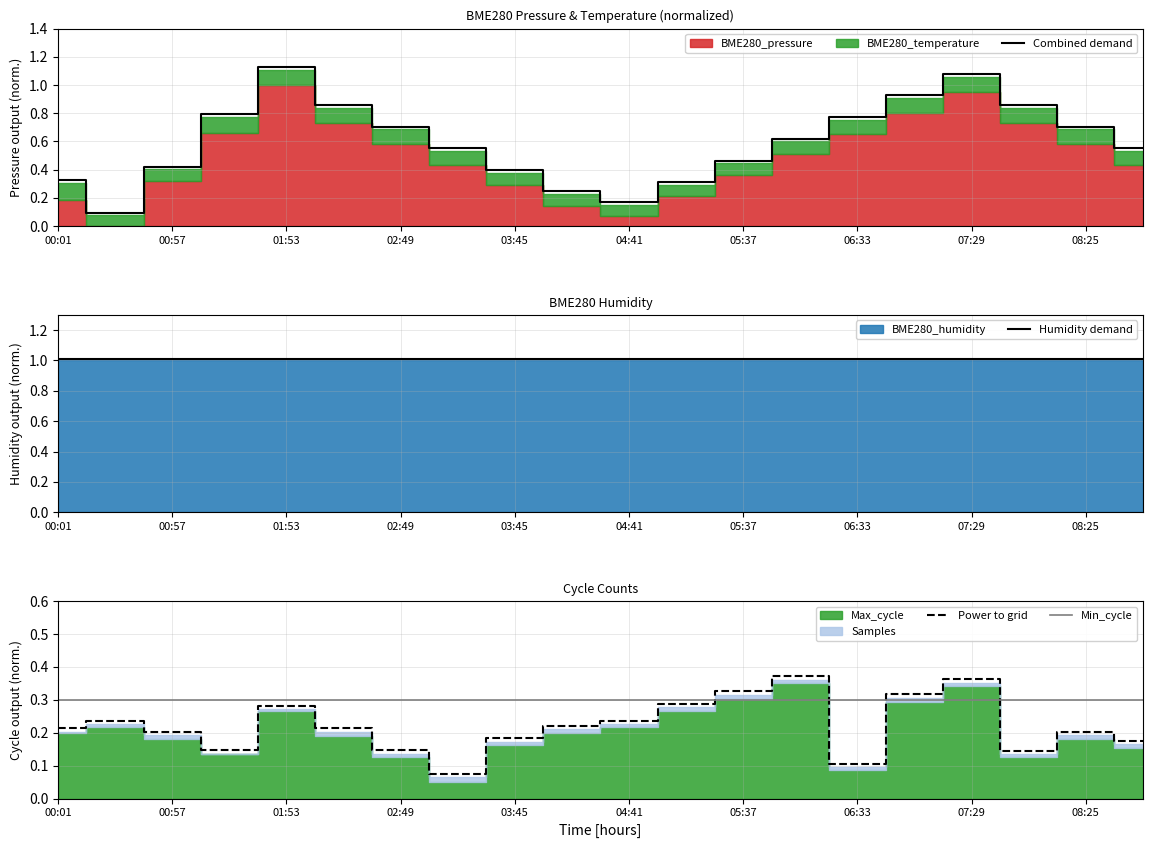

True or false: Combined demand has a value of 0.2 at 00:57.

False